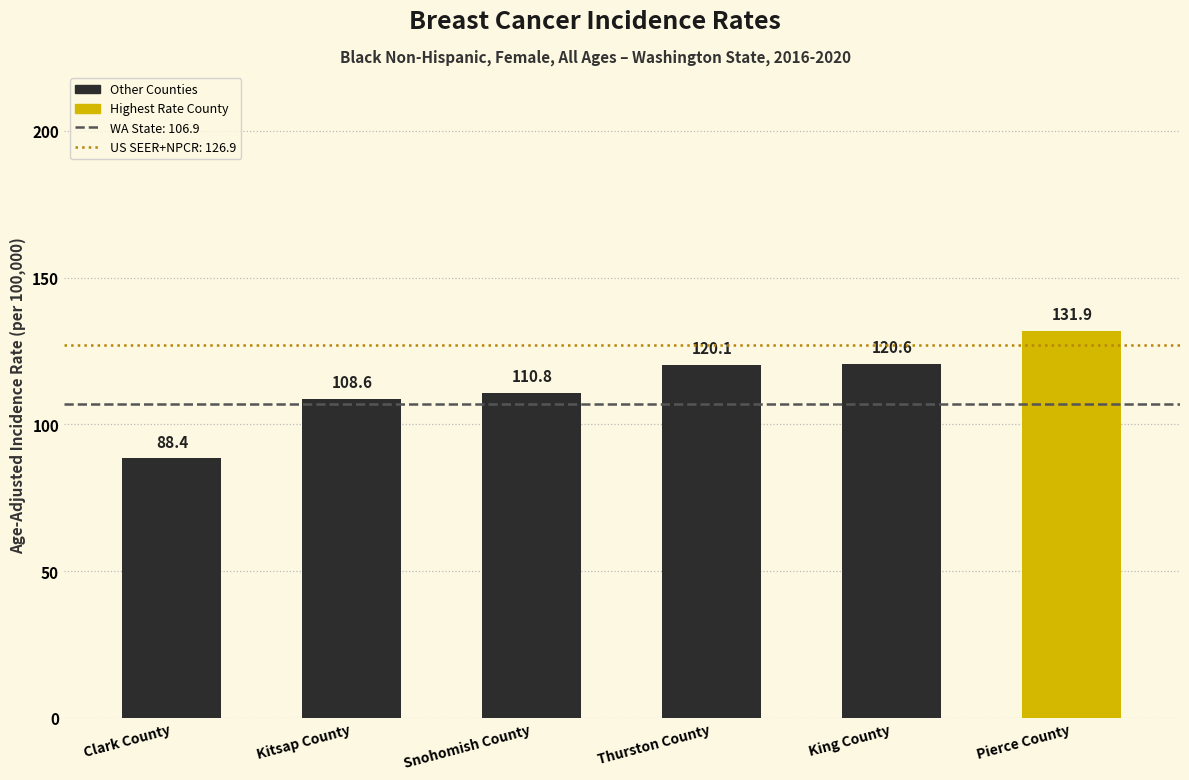

Rank the categories by value from highest to lowest.

Pierce County, King County, Thurston County, Snohomish County, Kitsap County, Clark County